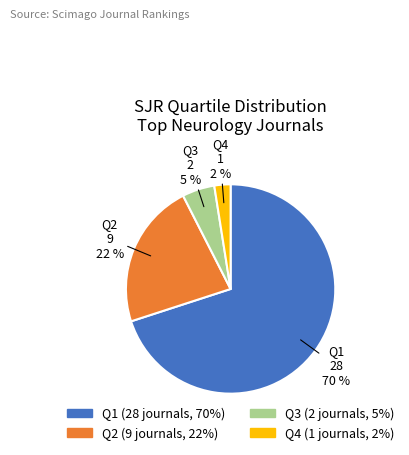

Rank the categories by value from highest to lowest.

Q1, Q2, Q3, Q4